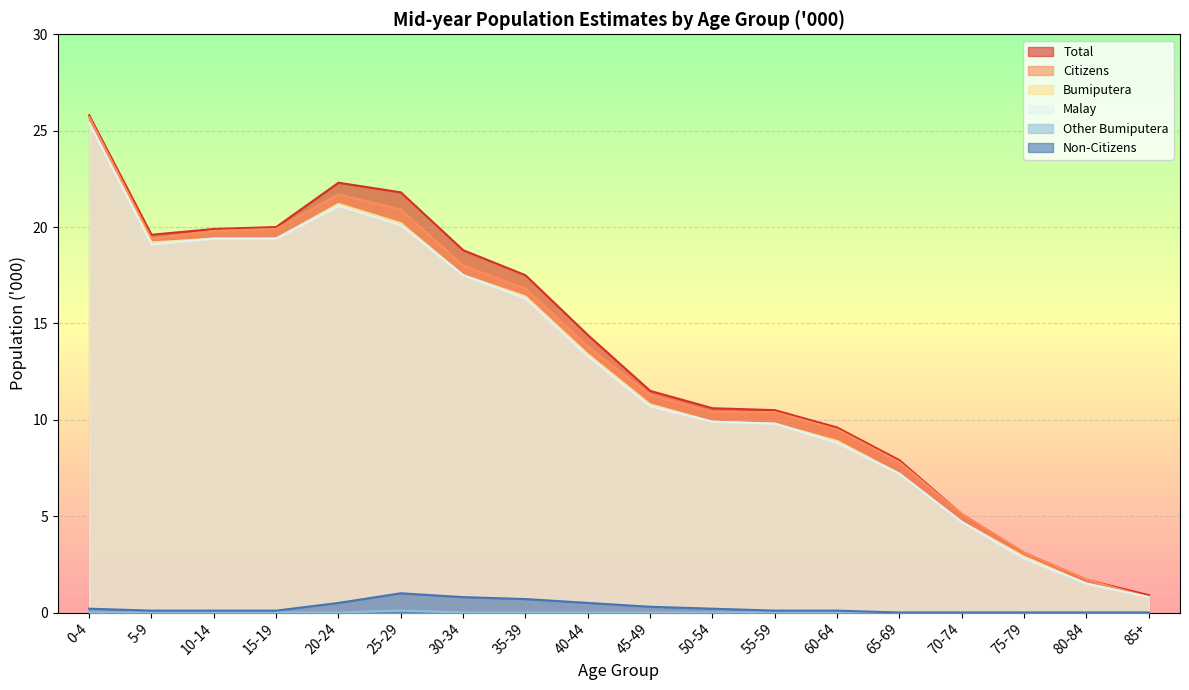

Which series changed the most between 55-59 and 75-79?

Total